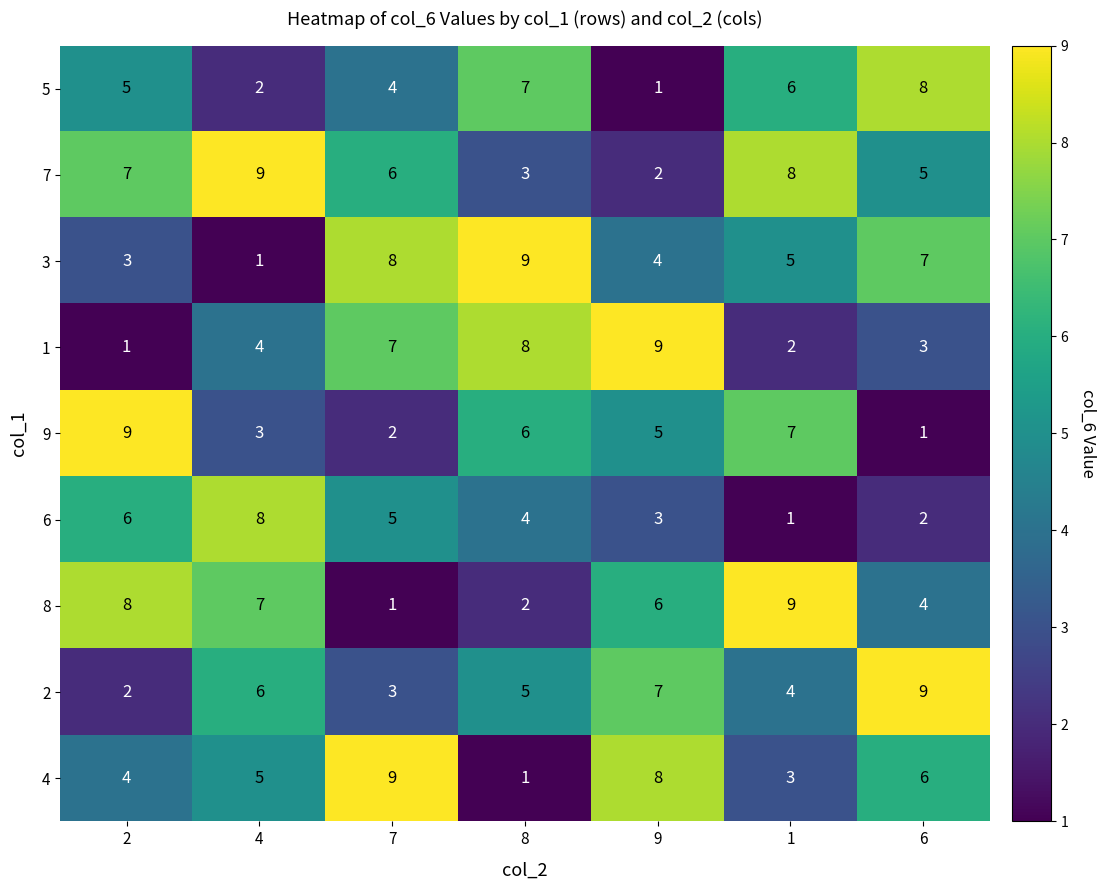

List the labels in order of 3 value, largest first.

8, 7, 6, 1, 9, 2, 4